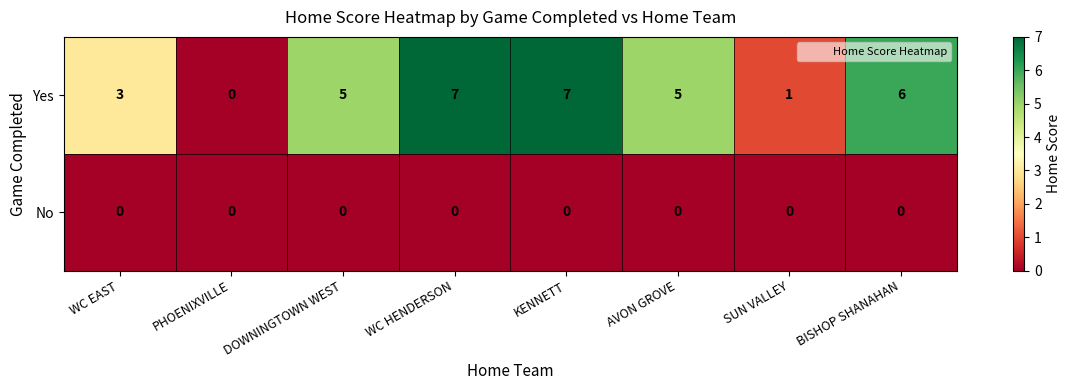

Rank the series by their maximum value, from highest to lowest.

Yes, No